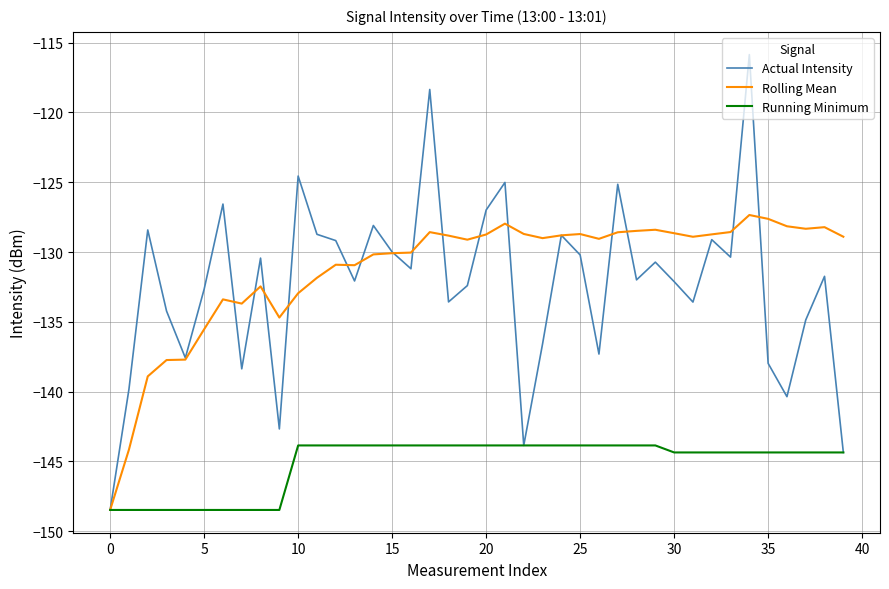

How many lines are shown in the chart?

3